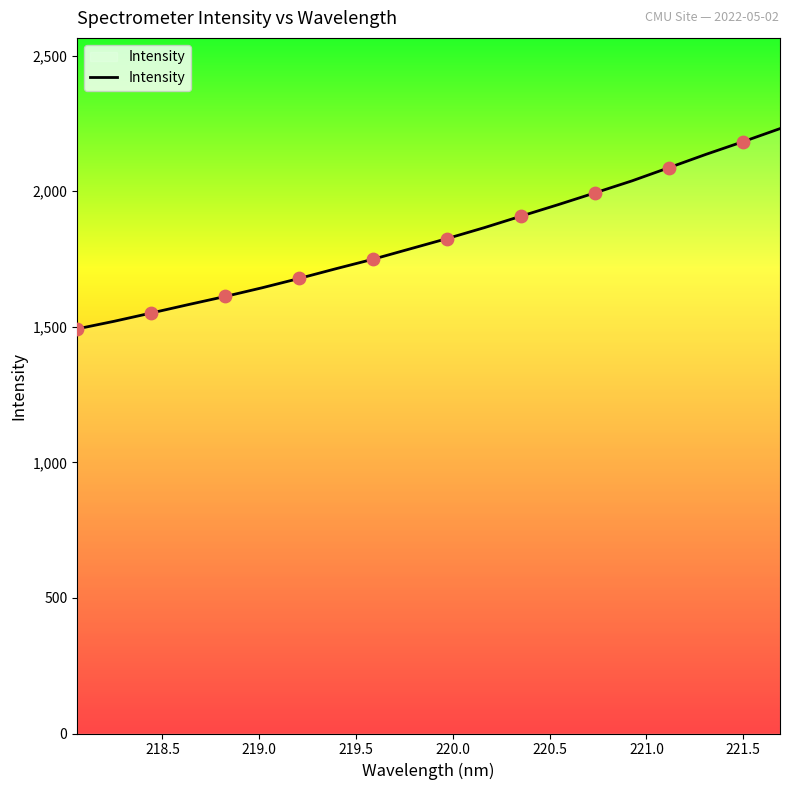

What is the difference between the maximum and minimum values?

738.6